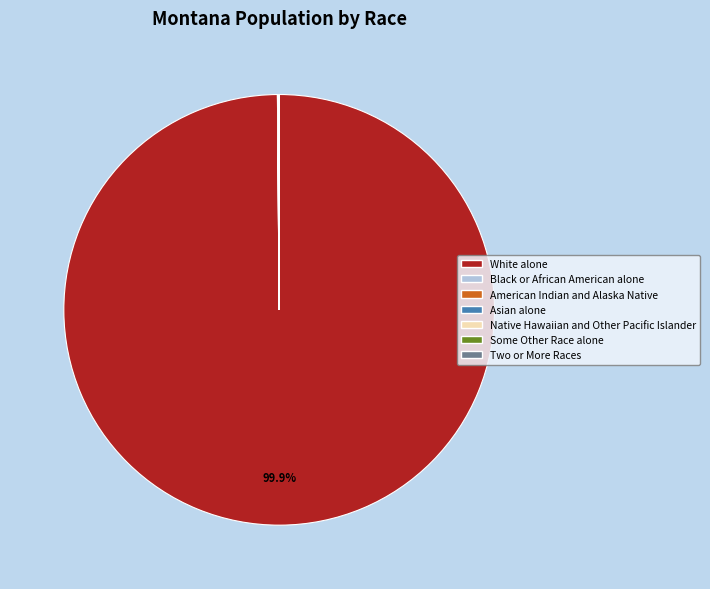

Which category has the biggest portion of the pie?

White alone